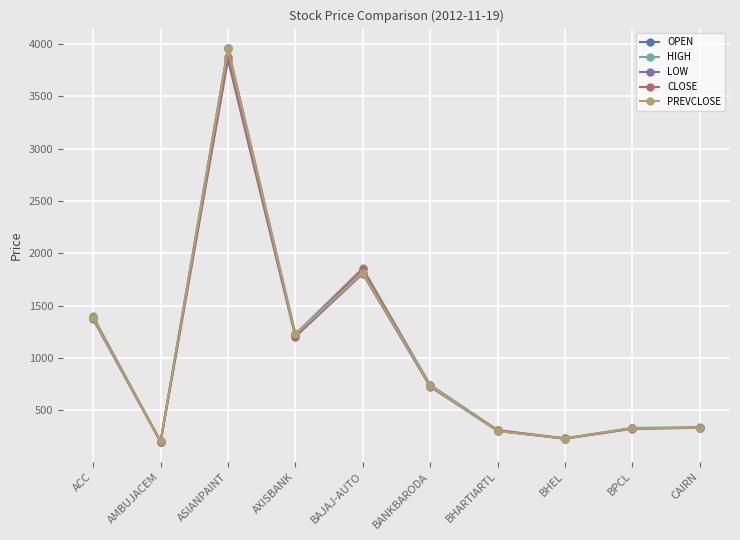

What is the average value of the HIGH series?

1060.5